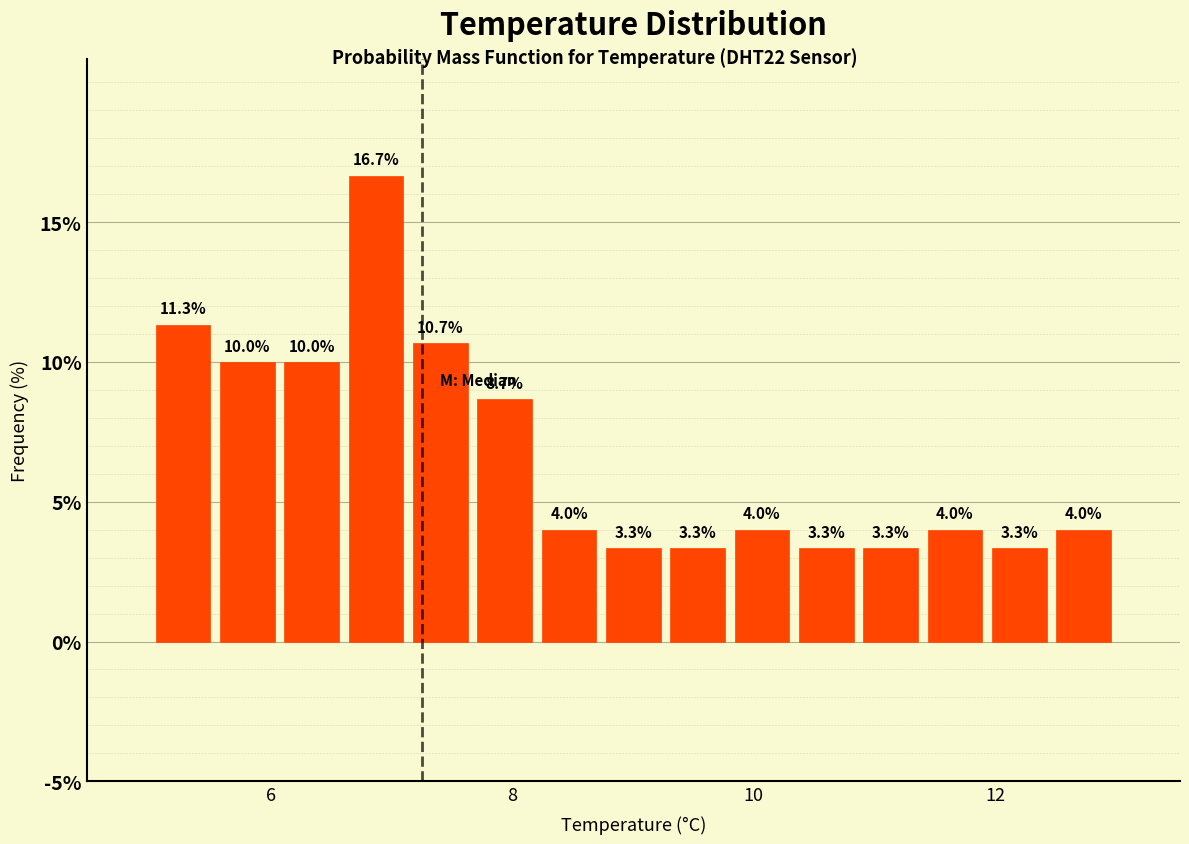

Read against the x-axis, roughly where is the centre of the tallest bar?

6.8